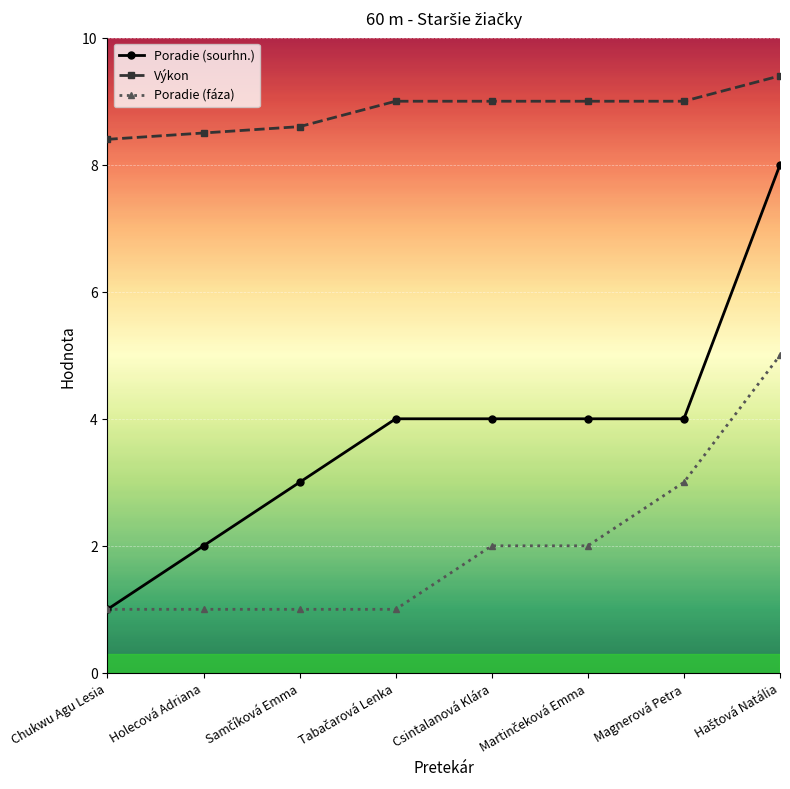

What is the label of the 2nd point from the left?

Holecová Adriana